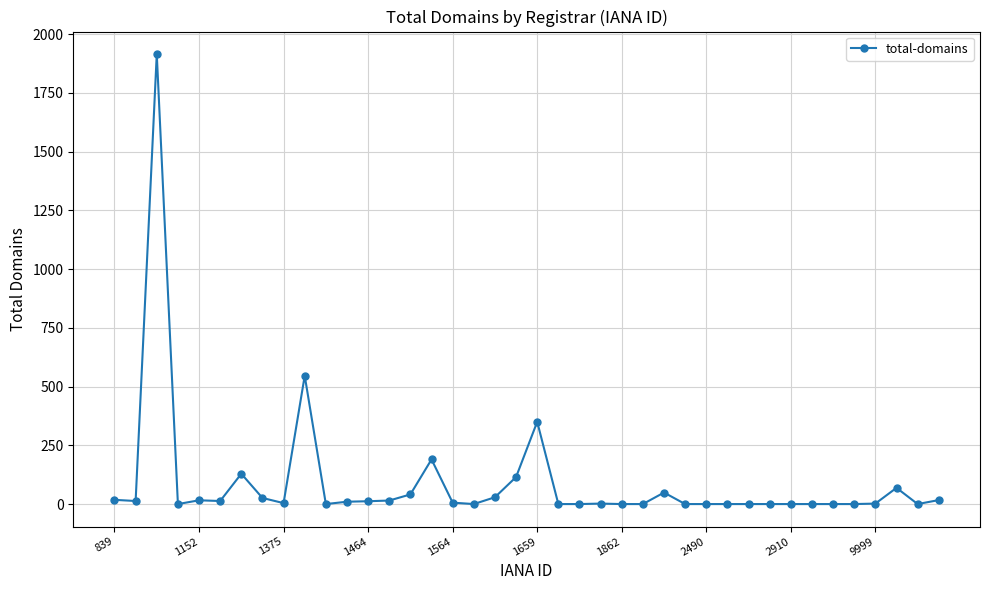

What is the difference between the maximum and second lowest values?

1915